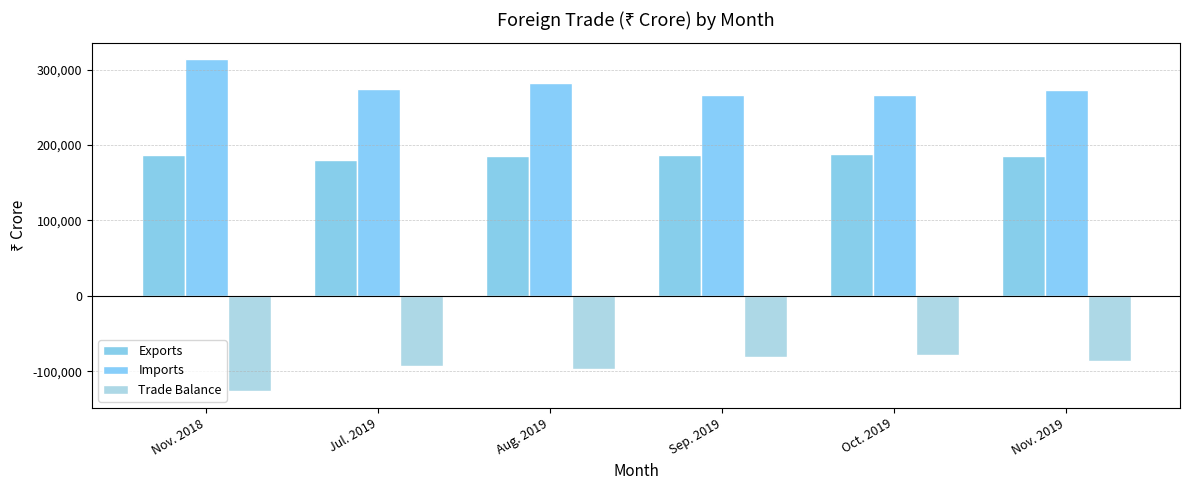

Rank the categories by Imports value from lowest to highest.

Oct. 2019, Sep. 2019, Nov. 2019, Jul. 2019, Aug. 2019, Nov. 2018